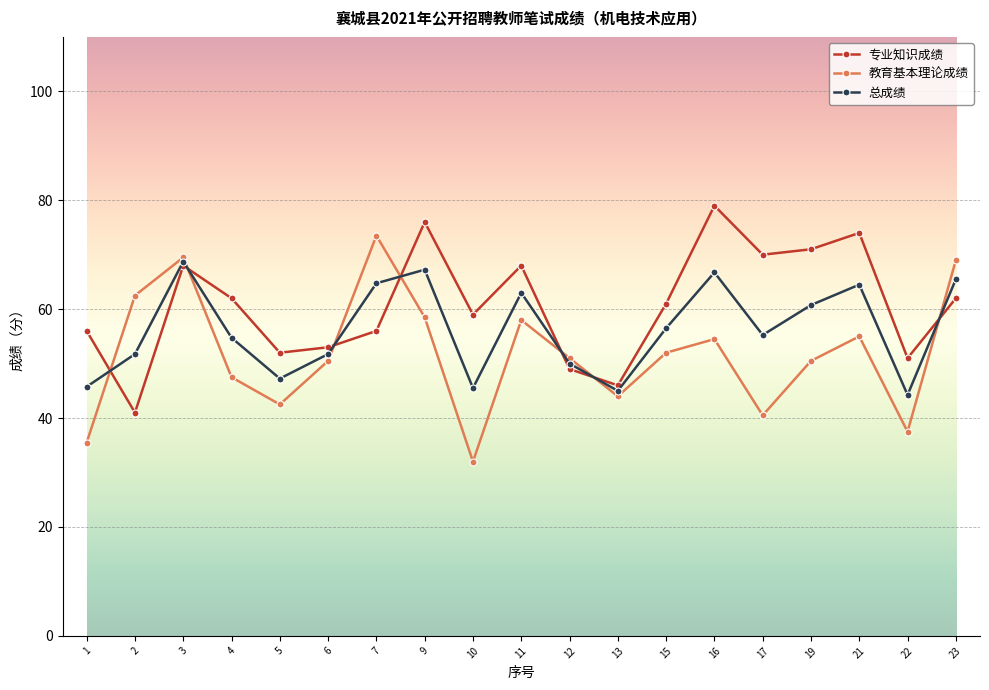

Which series has the largest total across all categories?

专业知识成绩